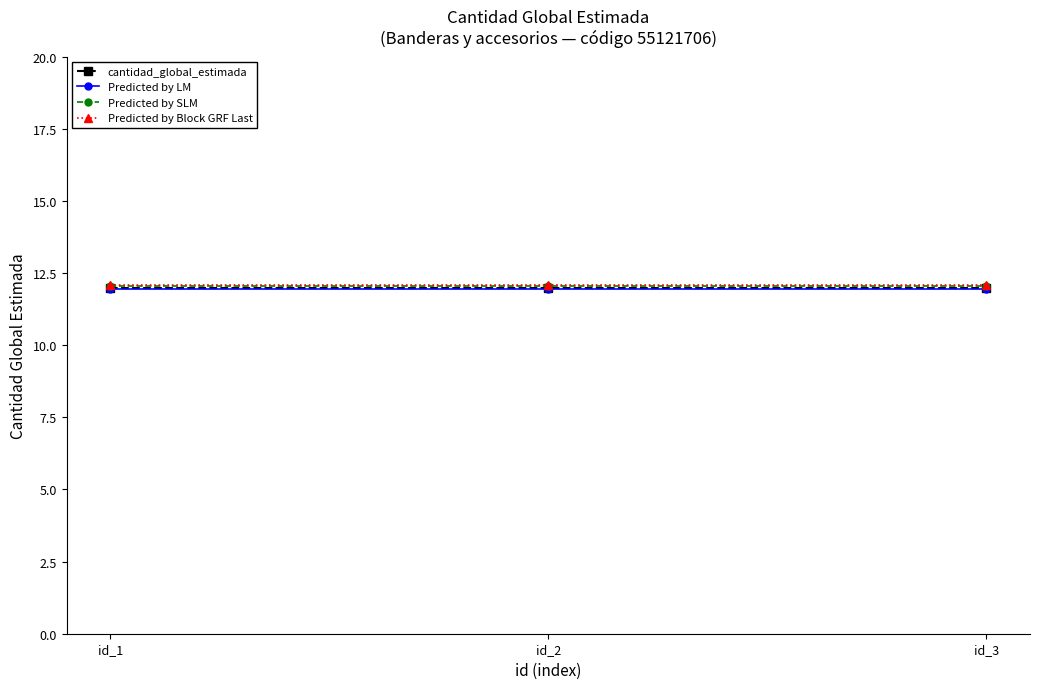

The value of Predicted by LM at id_3 is 5.3. True or false?

False